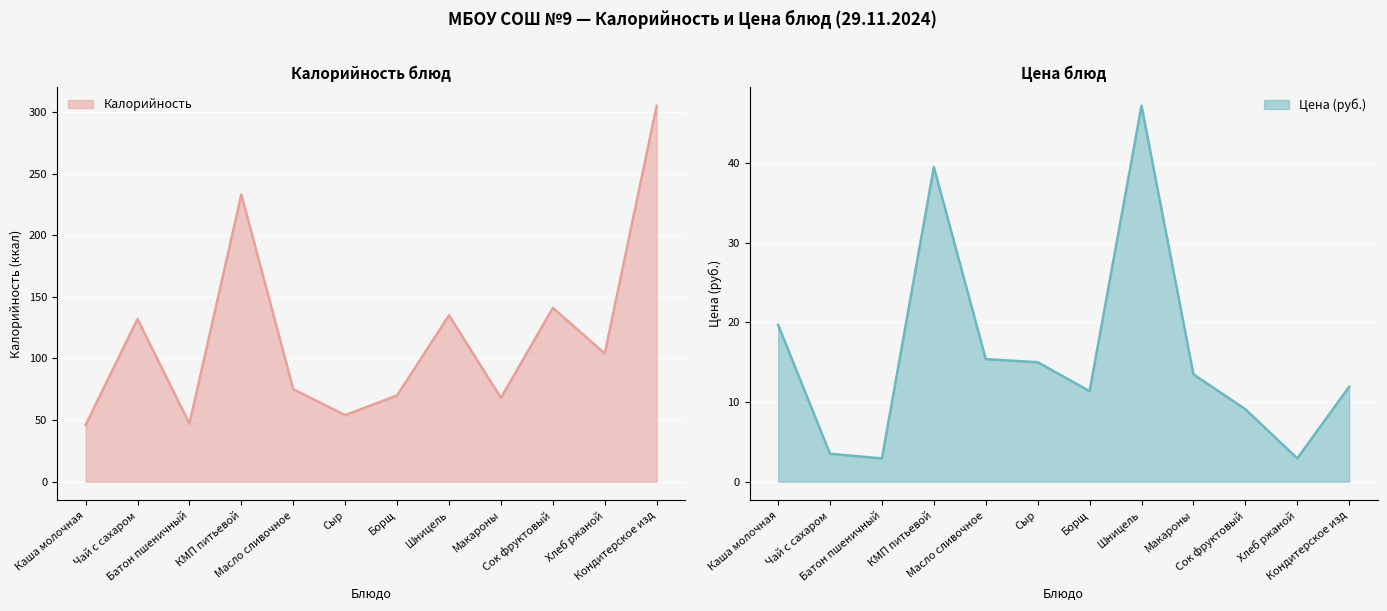

At how many categories does at least one series exceed 36?

12